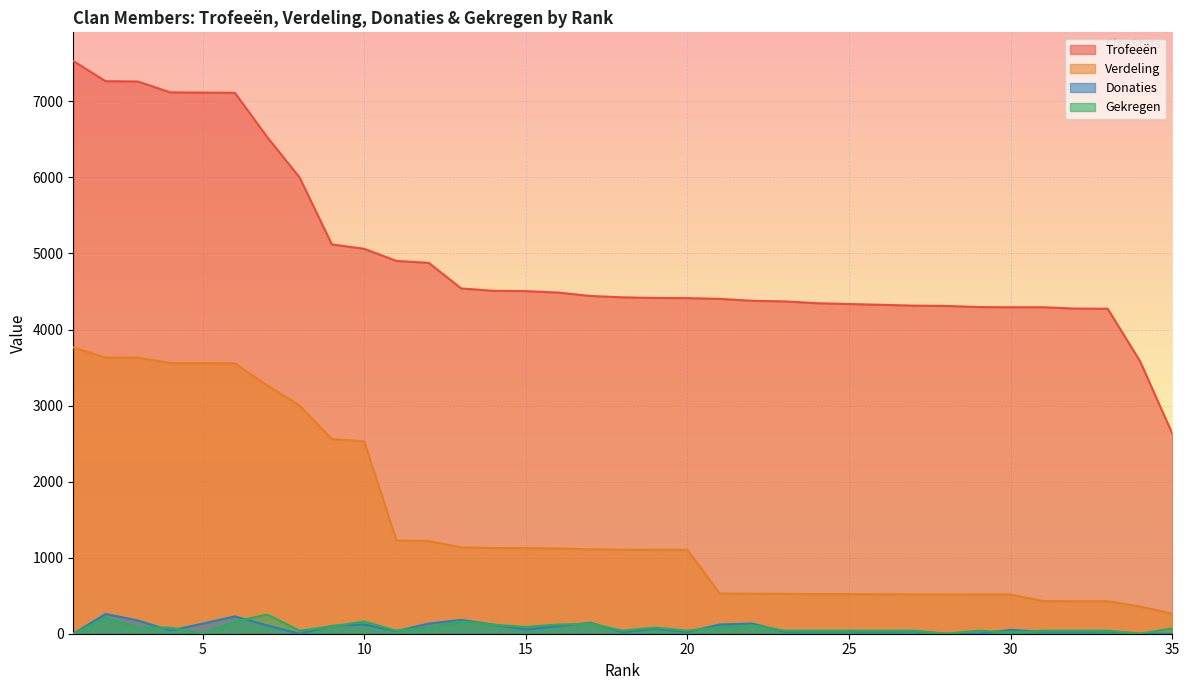

At 14, list the series in order from largest to smallest.

Trofeeën, Verdeling, Gekregen, Donaties